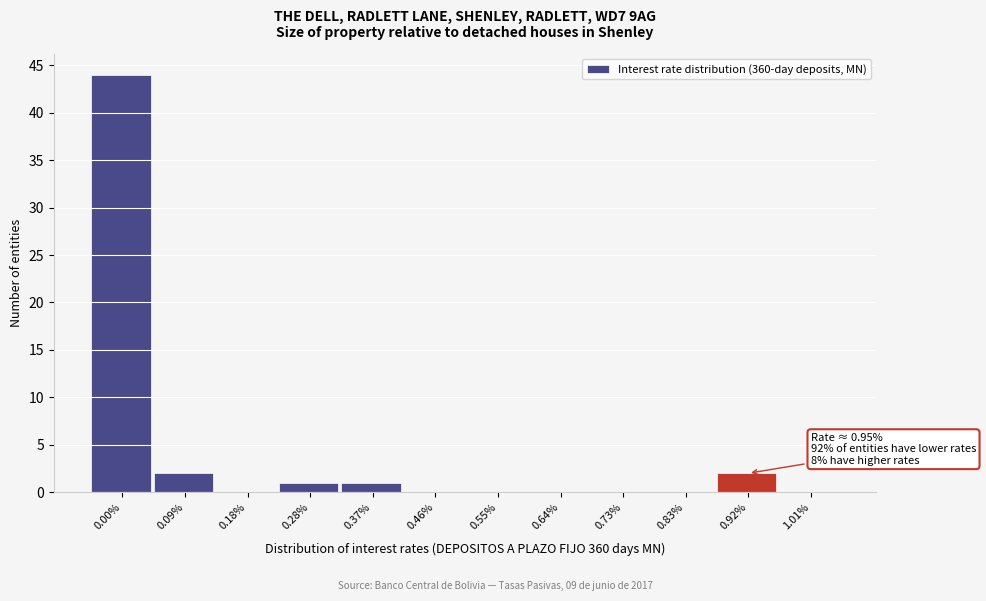

Reading right to left, list all the values displayed in this chart.

1.01%=0	0.92%=2	0.83%=0	0.73%=0	0.64%=0	0.55%=0	0.46%=0	0.37%=1	0.28%=1	0.18%=0	0.09%=2	0.00%=44